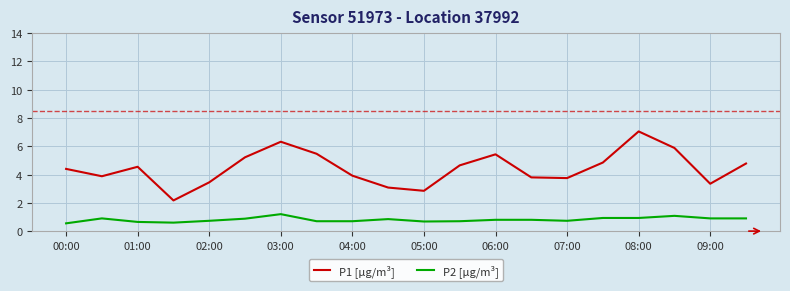

Which series has the largest total across all categories?

P1 [µg/m³]